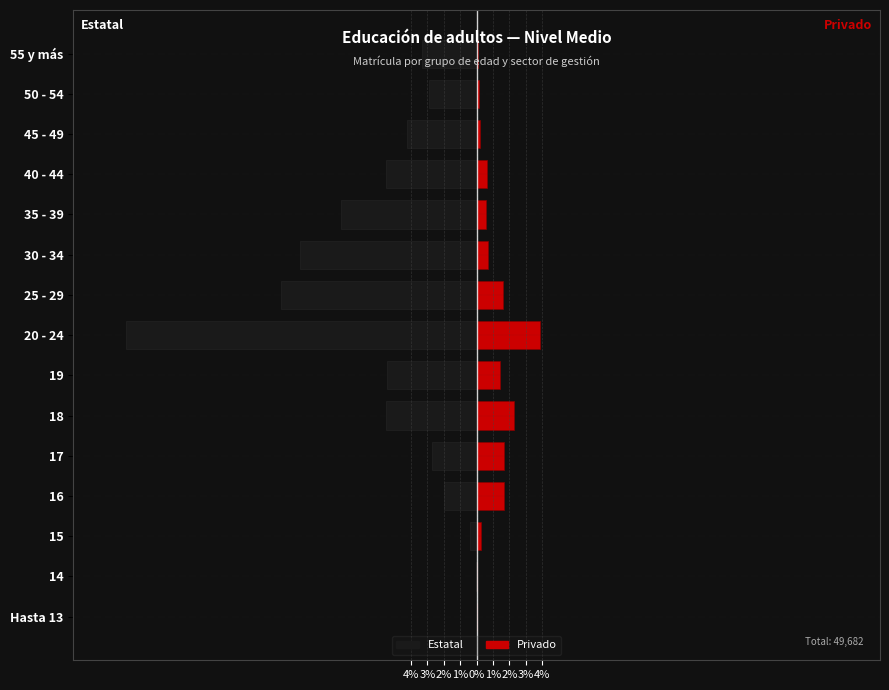

What is the difference between the maximum and second lowest values in the Privado series?

3.8